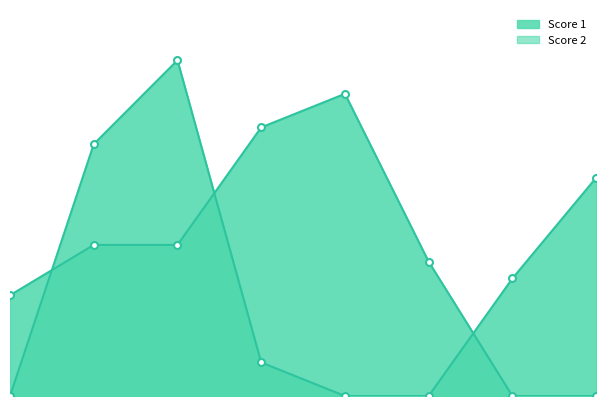

What is the greatest value displayed?

20